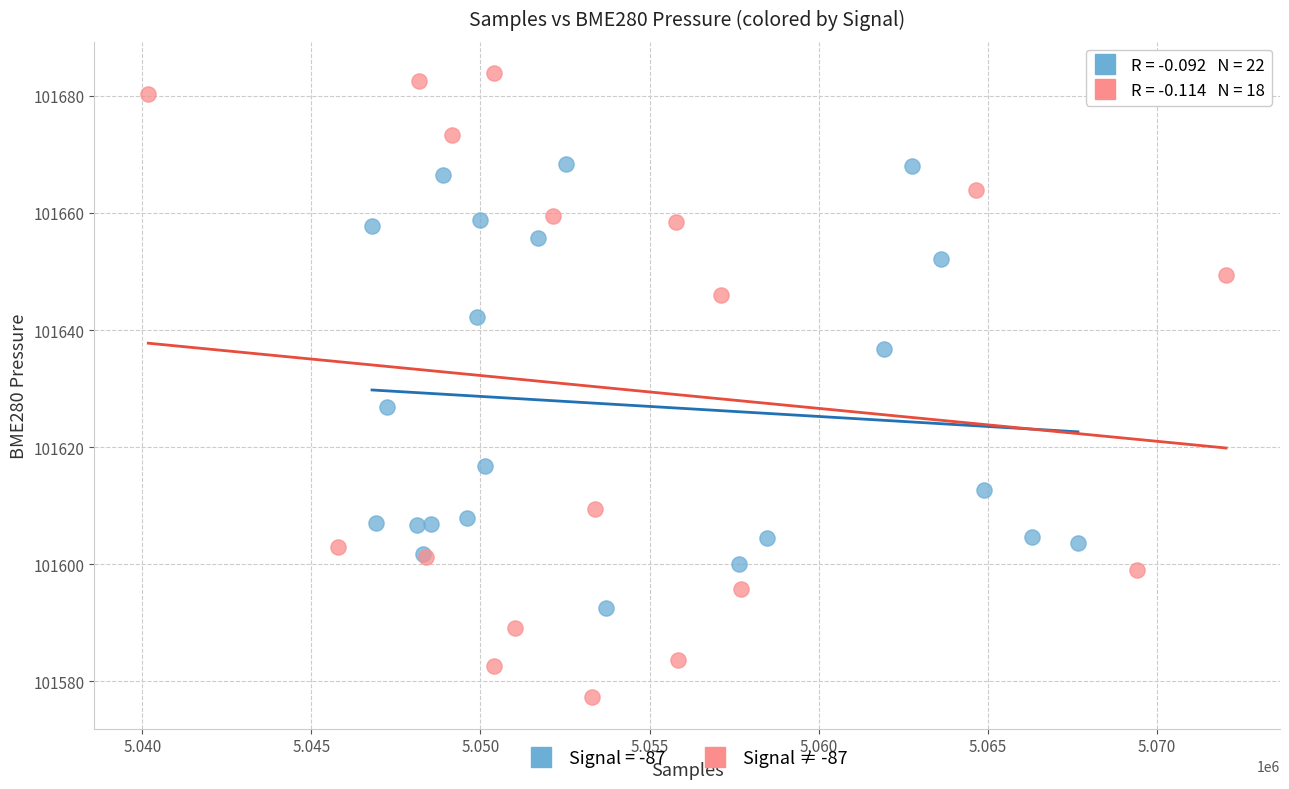

Which series reaches the maximum Y coordinate?

Signal ≠ -87